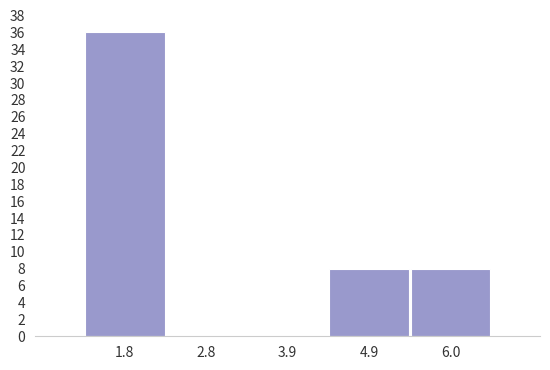

What is the height of the bar covering 5.4 to 6.4 on the x-axis? Neither the bar edges nor the heights are printed on the chart, so give them approximately, as read against the axes.

8